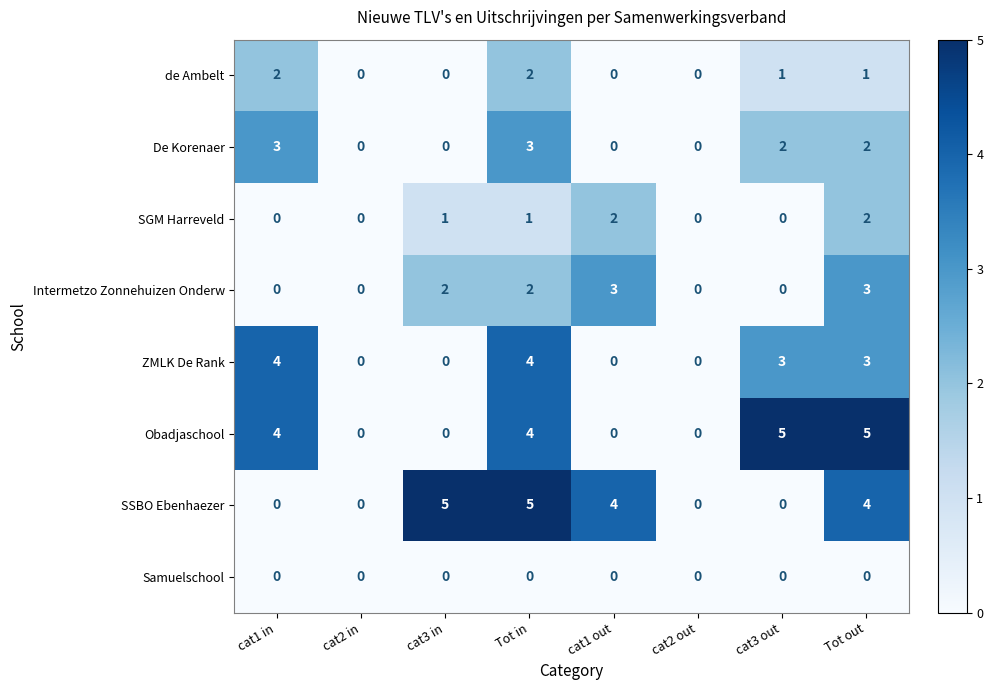

The value of Obadjaschool at Tot in is 1. True or false?

False